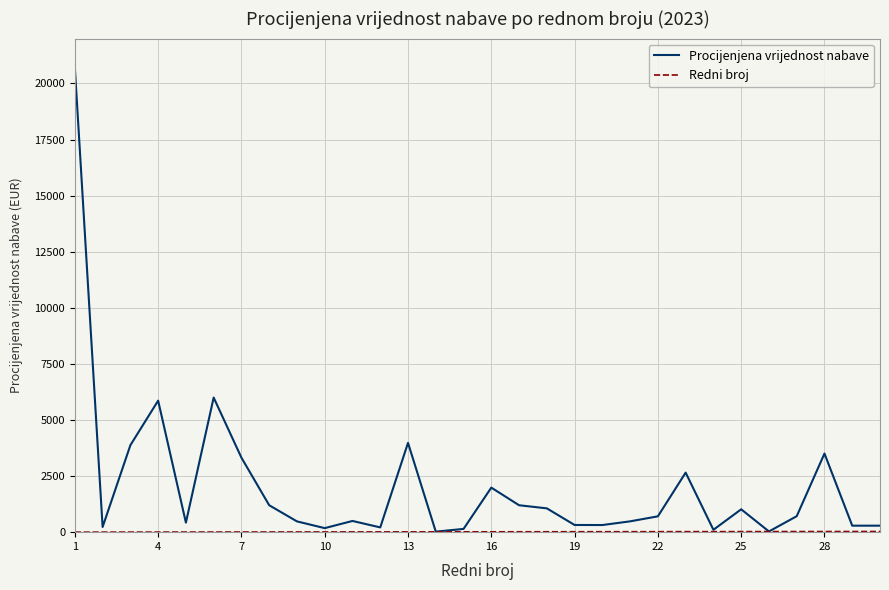

Which series has the largest range (max minus min)?

Procijenjena vrijednost nabave